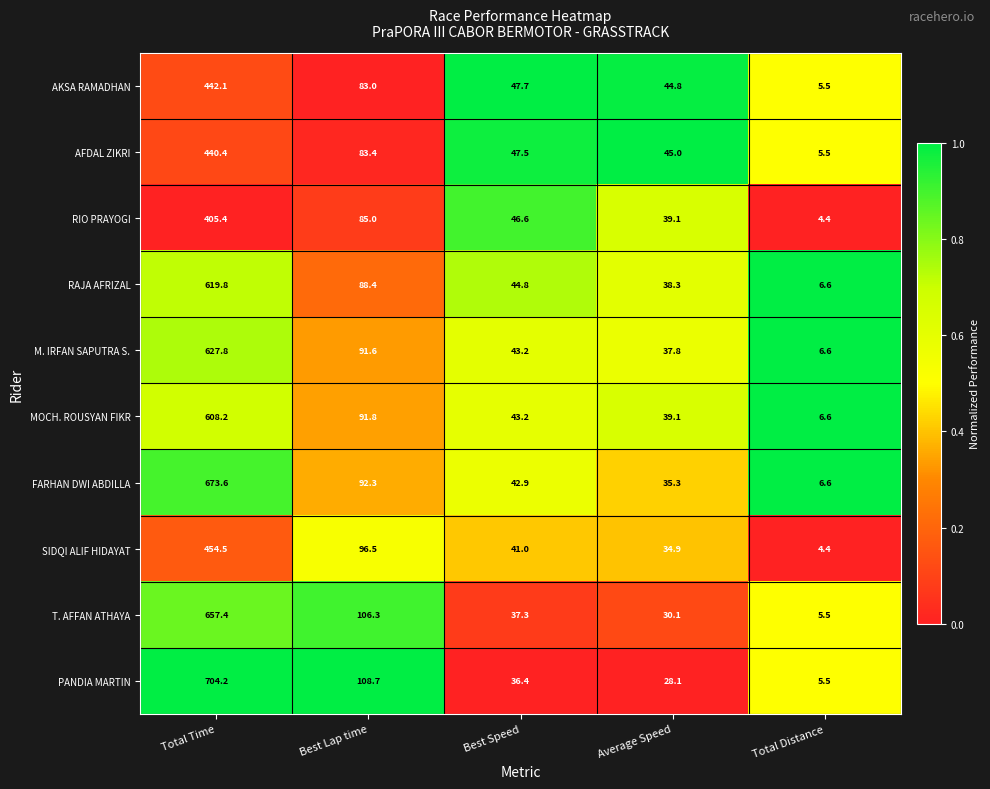

Which category has the highest value across all series?

Total Time